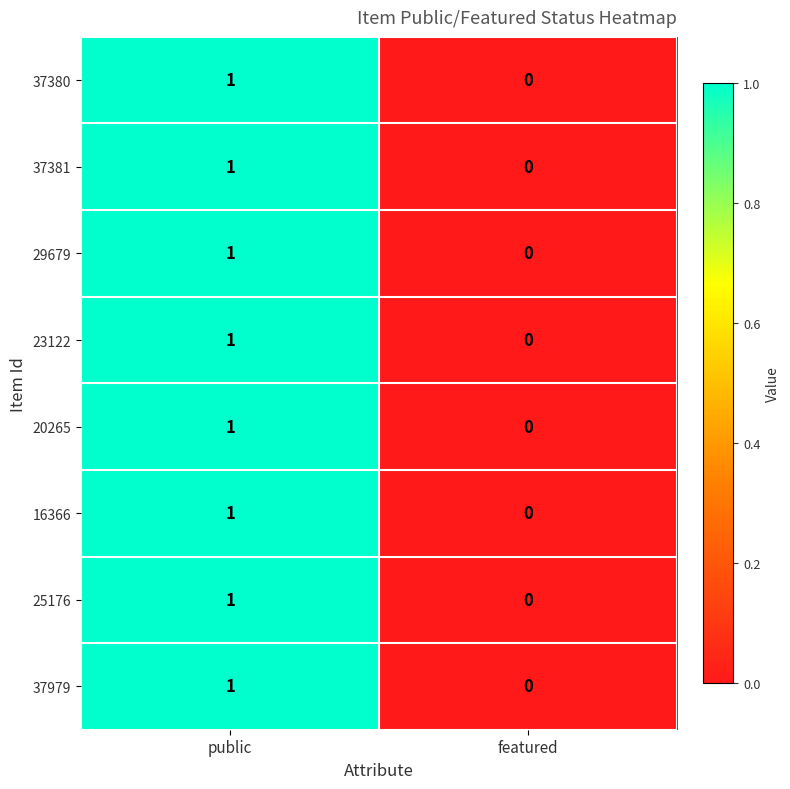

The value of 16366 at featured is -1. True or false?

False